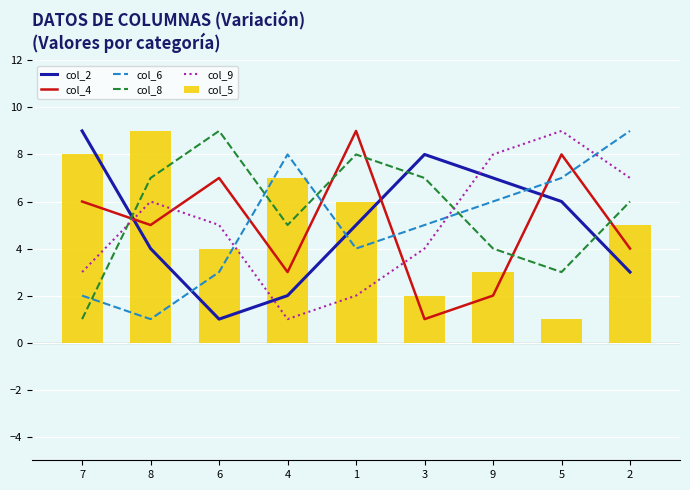

At which label does col_5 first exceed 5?

7